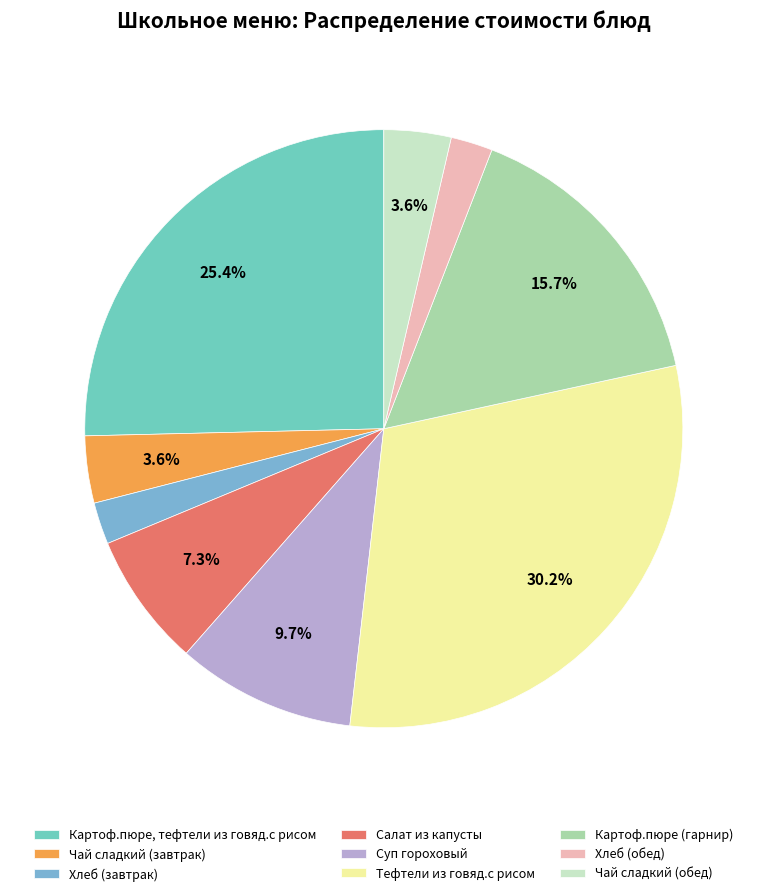

Count the number of slices in the pie.

9